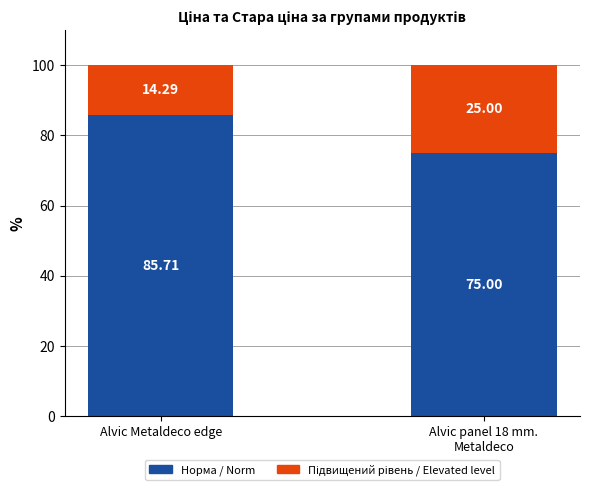

What is the average value of the Норма / Norm series?

80.4